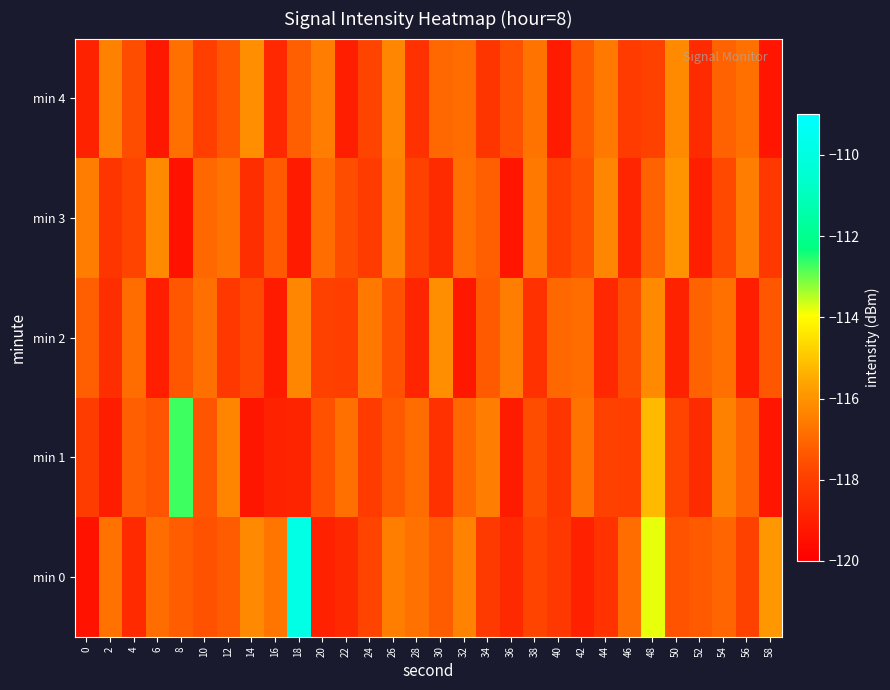

Count the number of data series in this chart.

5